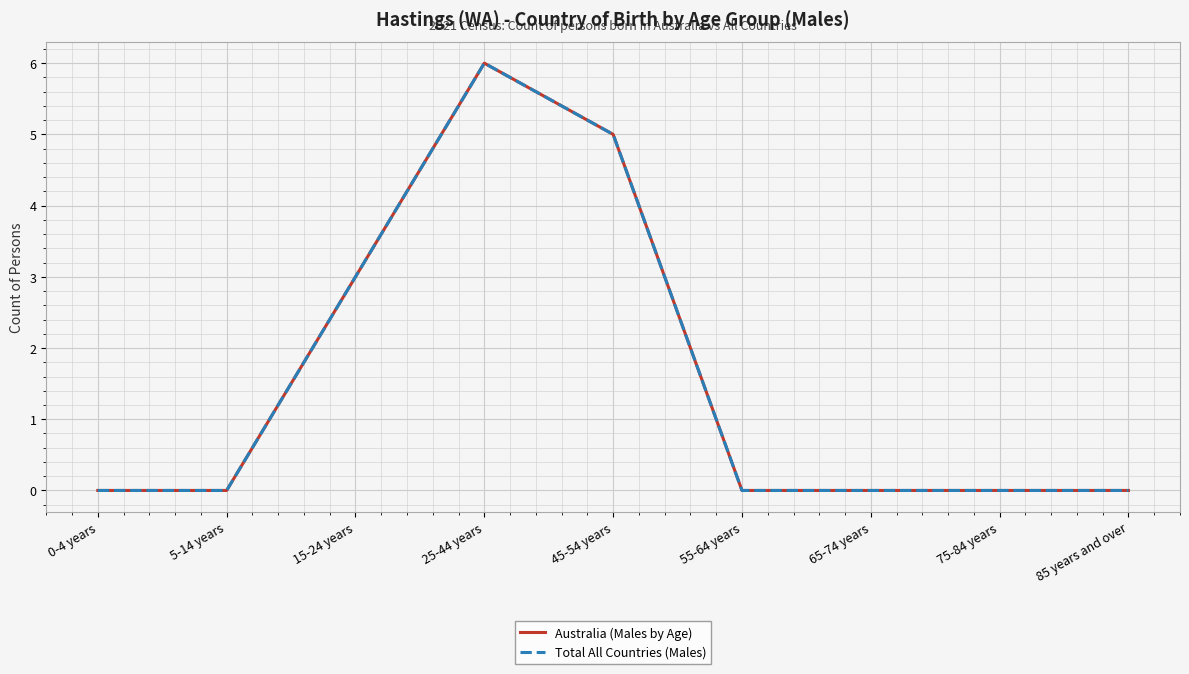

True or false: Australia (Males by Age) and Total All Countries (Males) intersect in this chart.

False